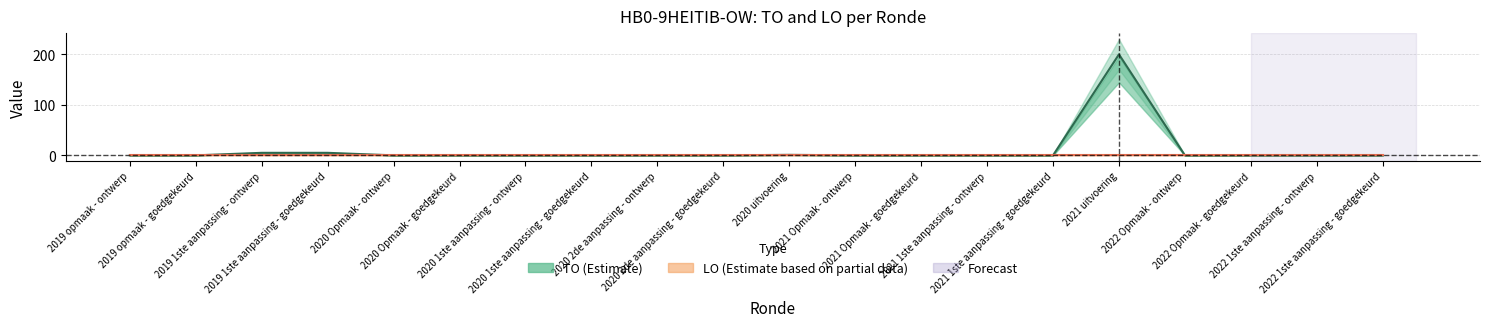

How many lines are shown in the chart?

2